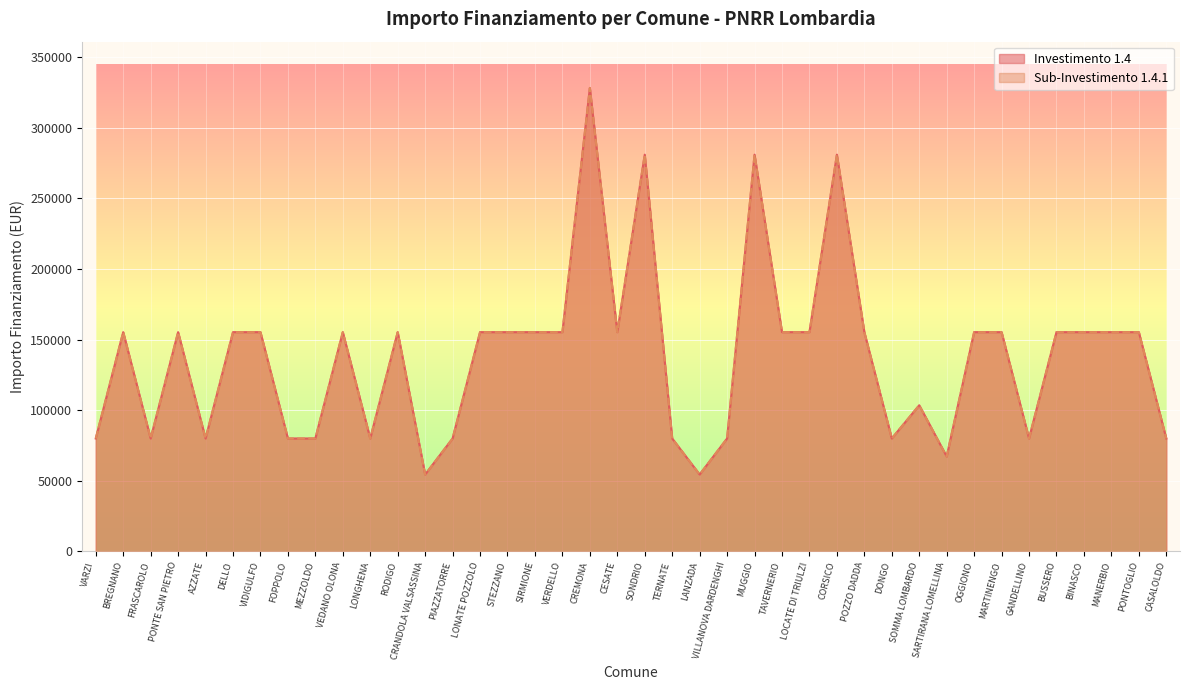

Is it true that 1.4.1 equals 79922 at VARZI?

True